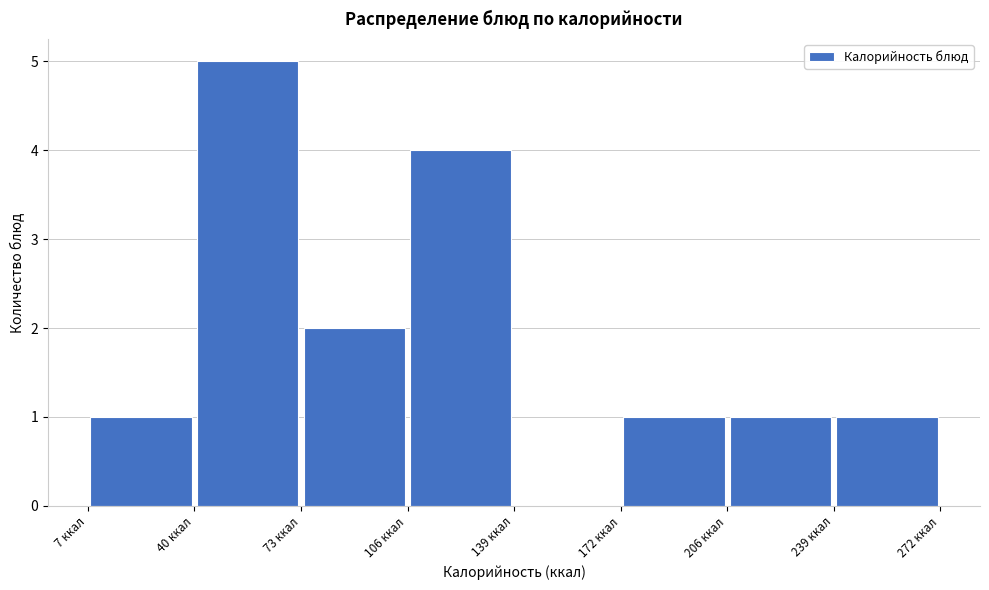

Which range on the x-axis has the tallest bar?

40 to 75